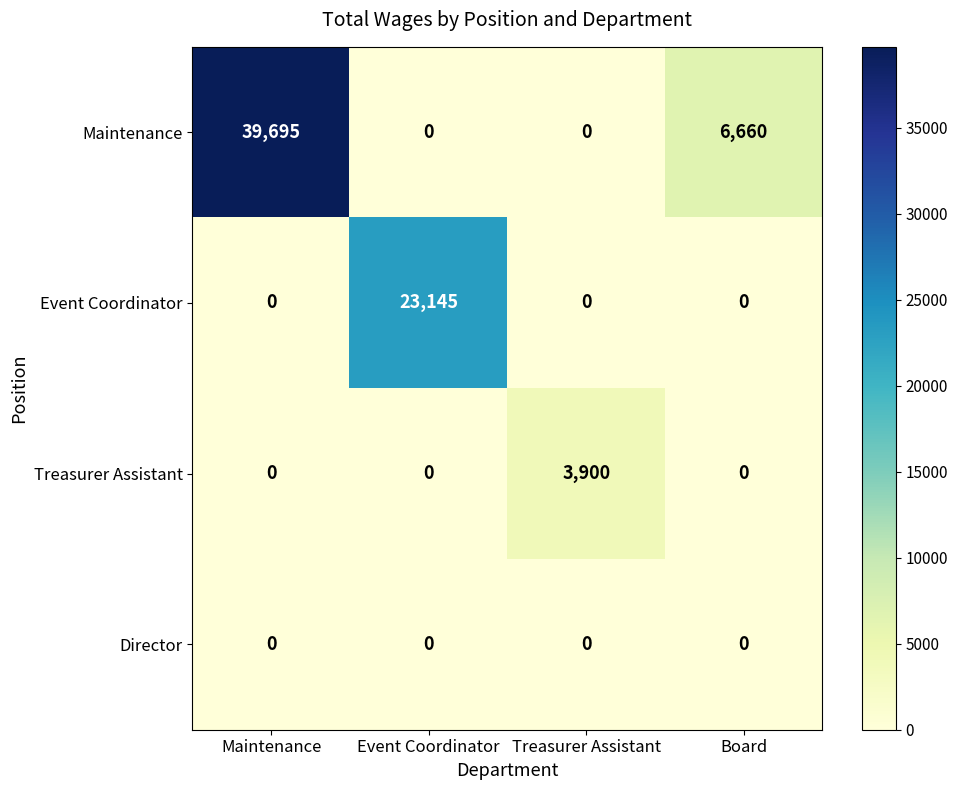

Which series has the largest total across all categories?

Maintenance